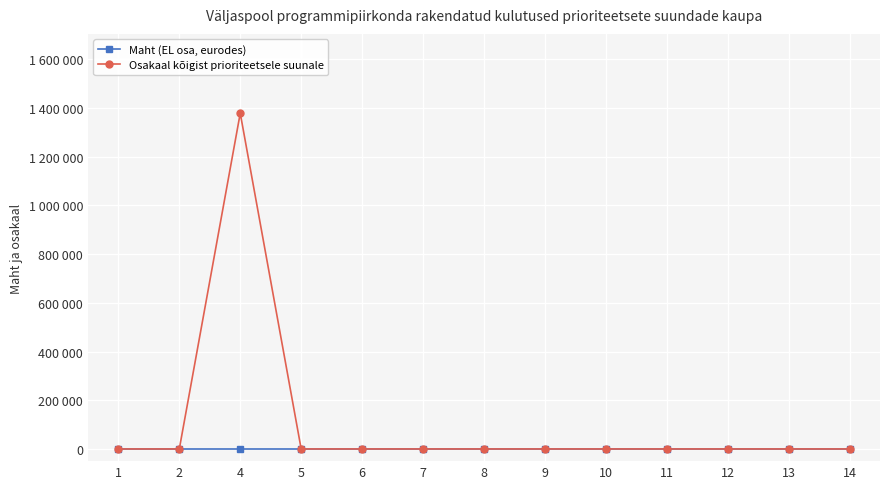

List the series in order of their overall mean, highest first.

Osakaal kõigist prioriteetsele suunale, Maht (EL osa, eurodes)